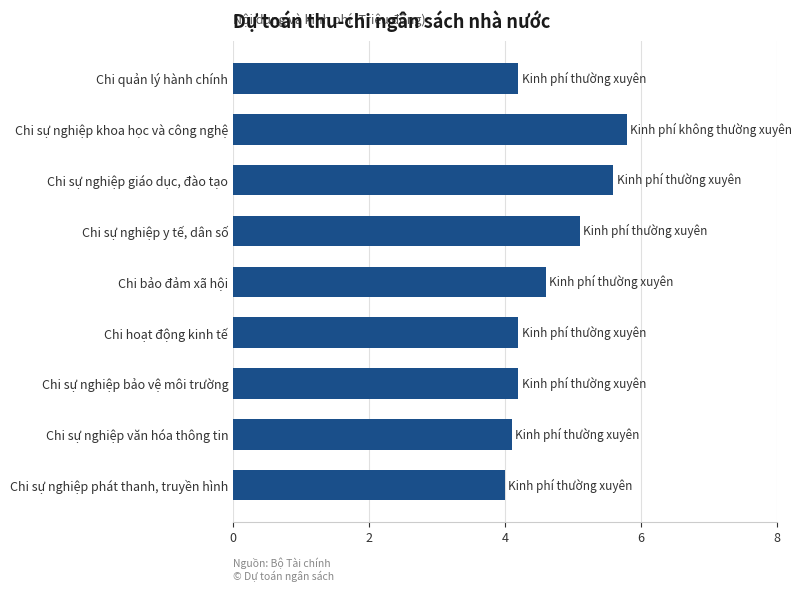

Read the value at Chi sự nghiệp giáo dục, đào tạo.

5.6